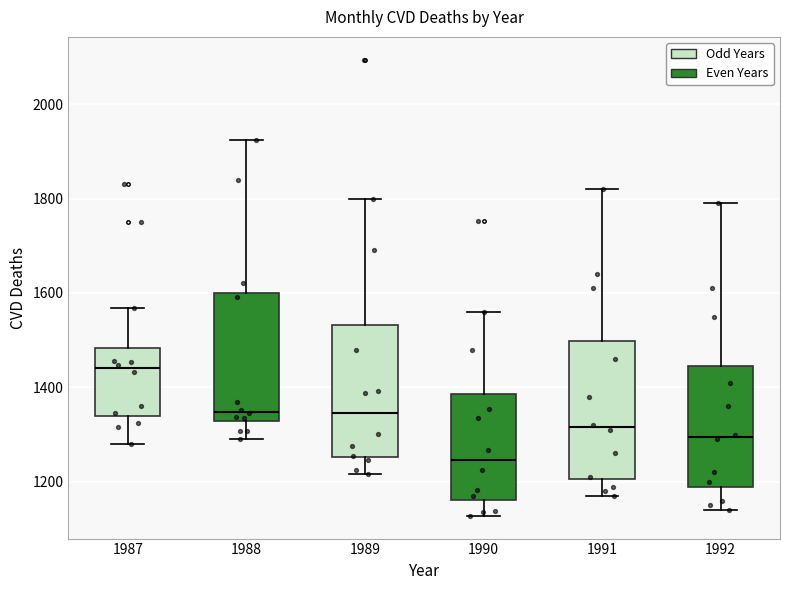

Reading left to right, transcribe this box plot: for each box, give where its median line is, the range the box spans, and where its two whiskers end, as read against the y-axis. The values are not printed on the chart, so give them approximately, as read against the axis.

1987: median 1440, box 1340 to 1480, whiskers 1280 to 1560
1988: median 1340, box 1320 to 1600, whiskers 1300 to 1920
1989: median 1340, box 1260 to 1540, whiskers 1220 to 1800
1990: median 1240, box 1160 to 1380, whiskers 1120 to 1560
1991: median 1320, box 1200 to 1500, whiskers 1180 to 1820
1992: median 1300, box 1200 to 1440, whiskers 1140 to 1800